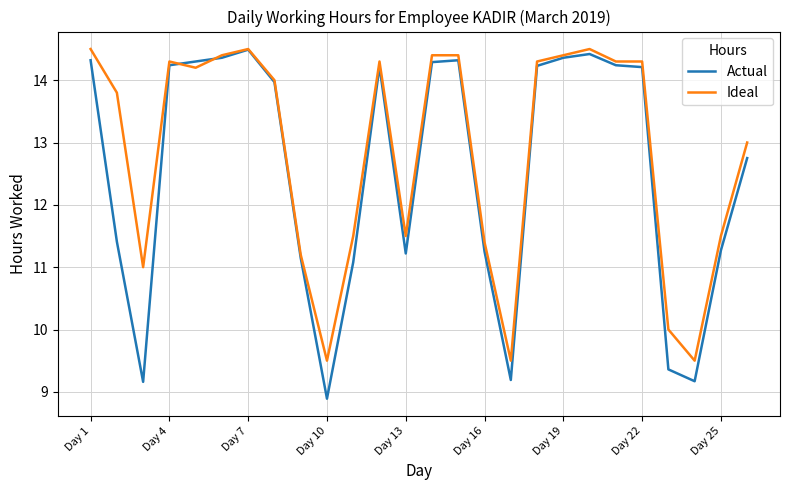

Is this an area chart (filled region under the line)?

No